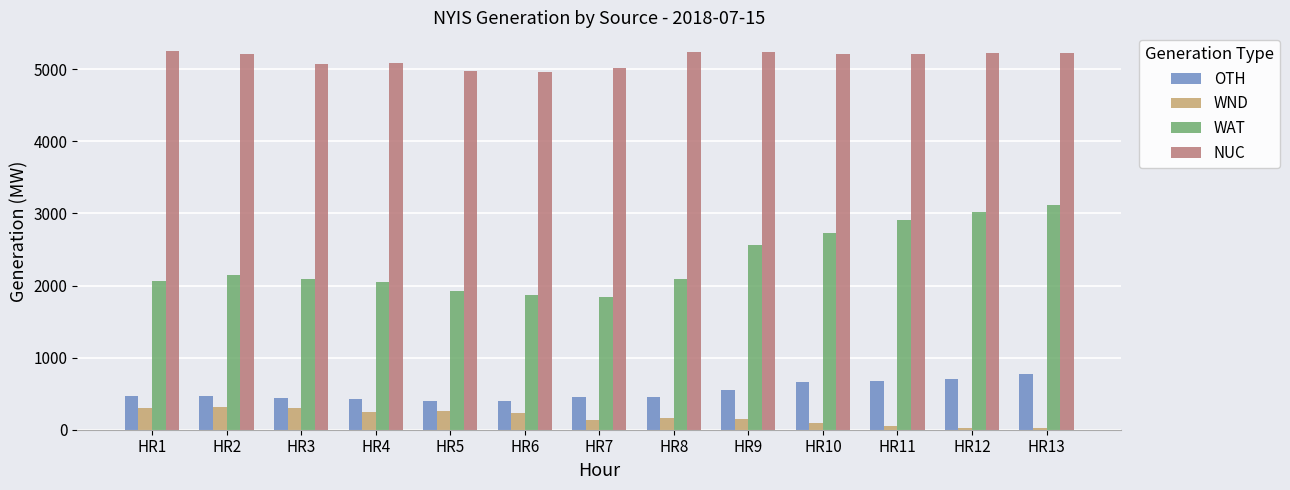

What are all the series names shown in the legend?

OTH, WND, WAT, NUC